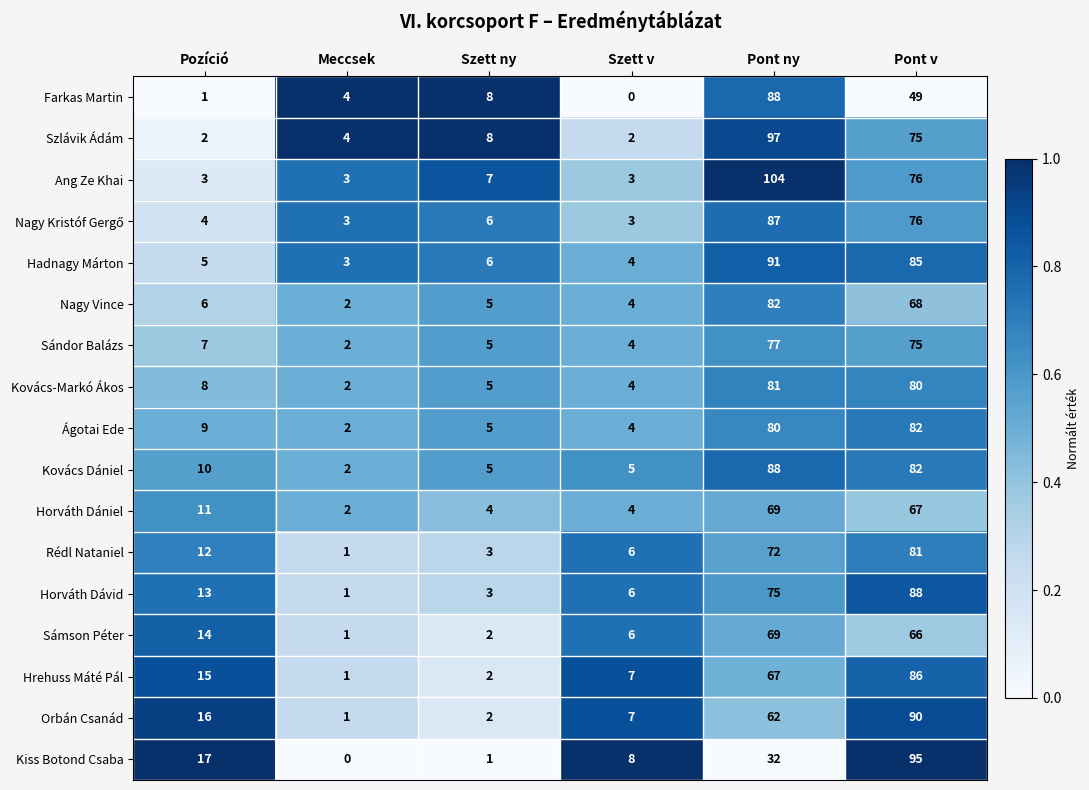

What is the average value of the Orbán Csanád series?

30